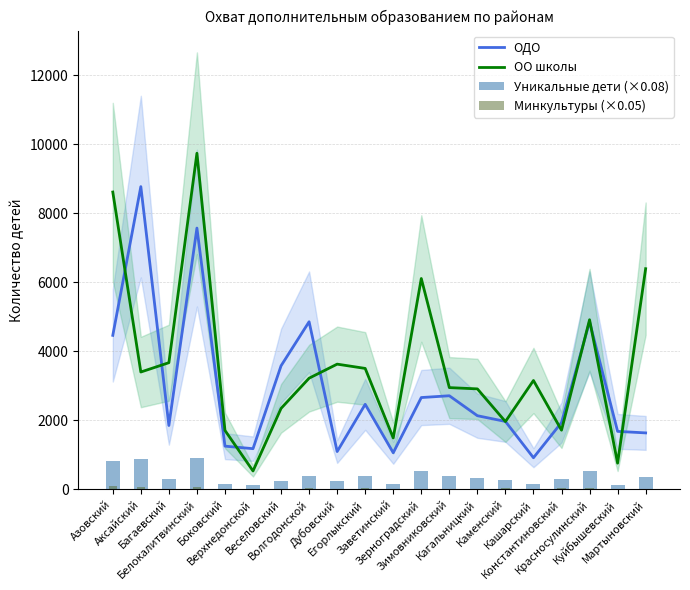

What are all the series names shown in the legend?

ОДО, ОО школы, Уникальные дети (×0.08), Минкультуры (×0.05)